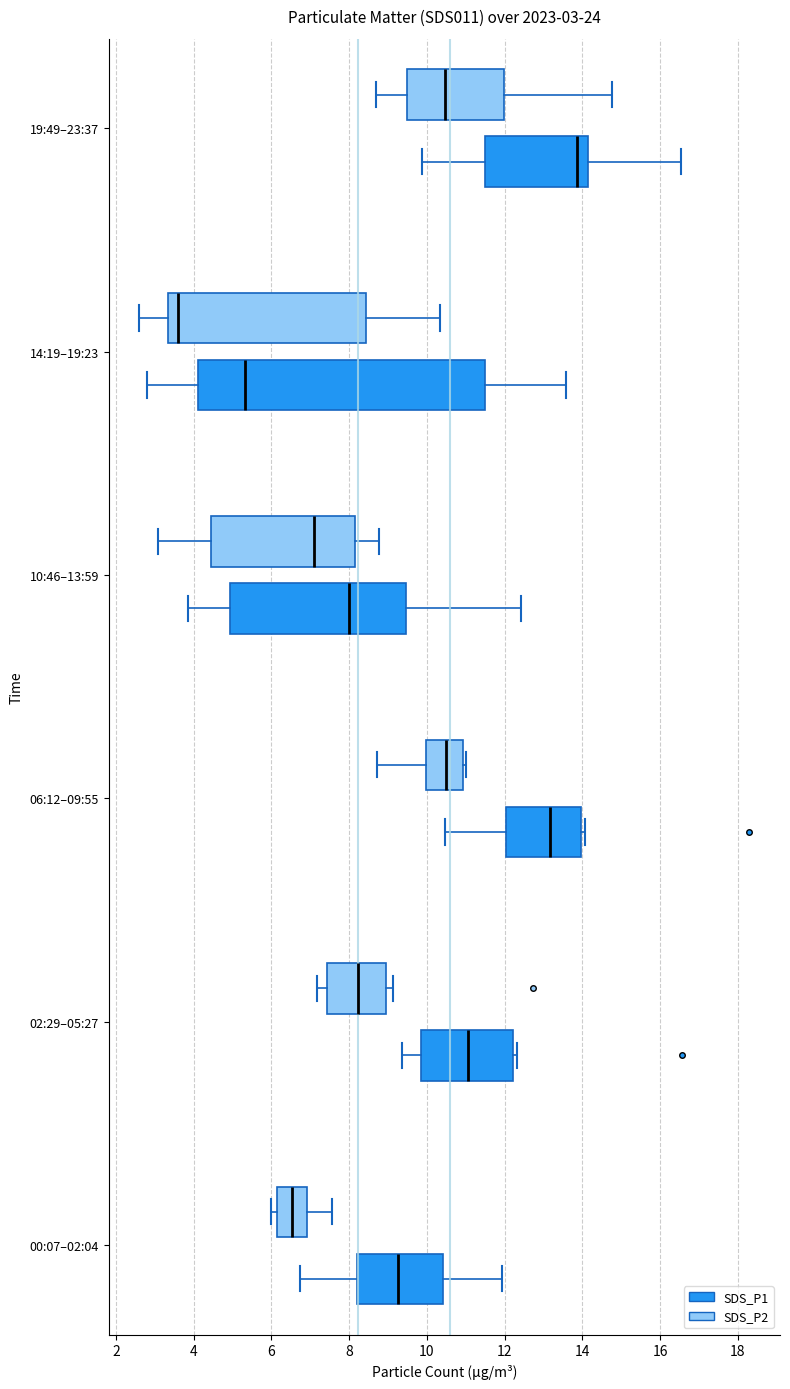

Which box has the furthest to the right median line?

19:49–23:37 (SDS_P1)